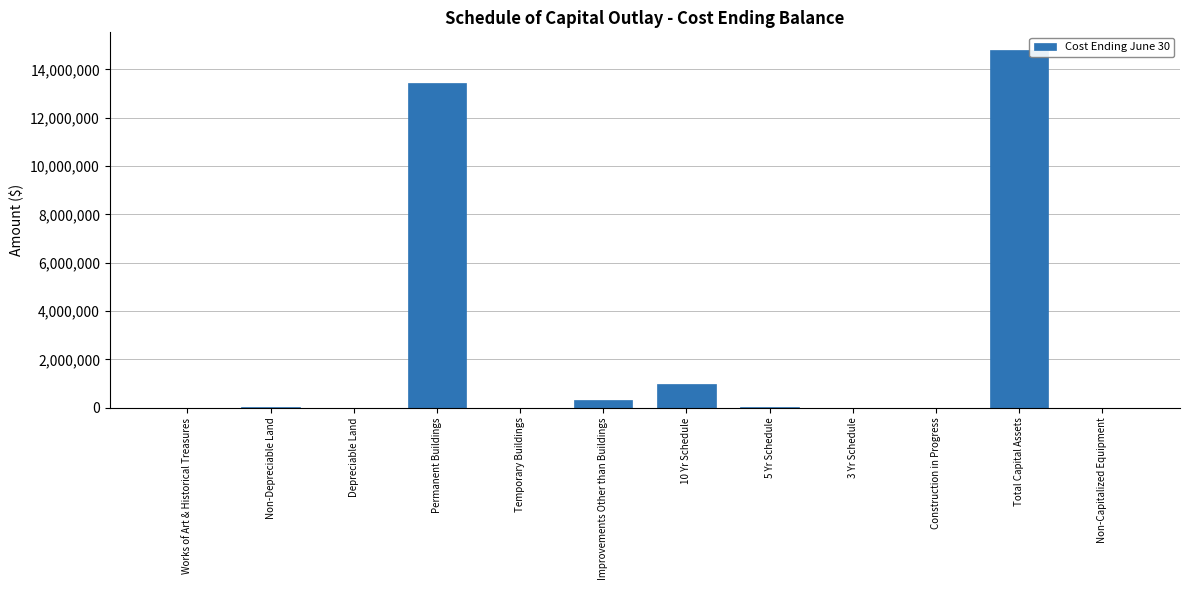

Are the bars horizontal?

No